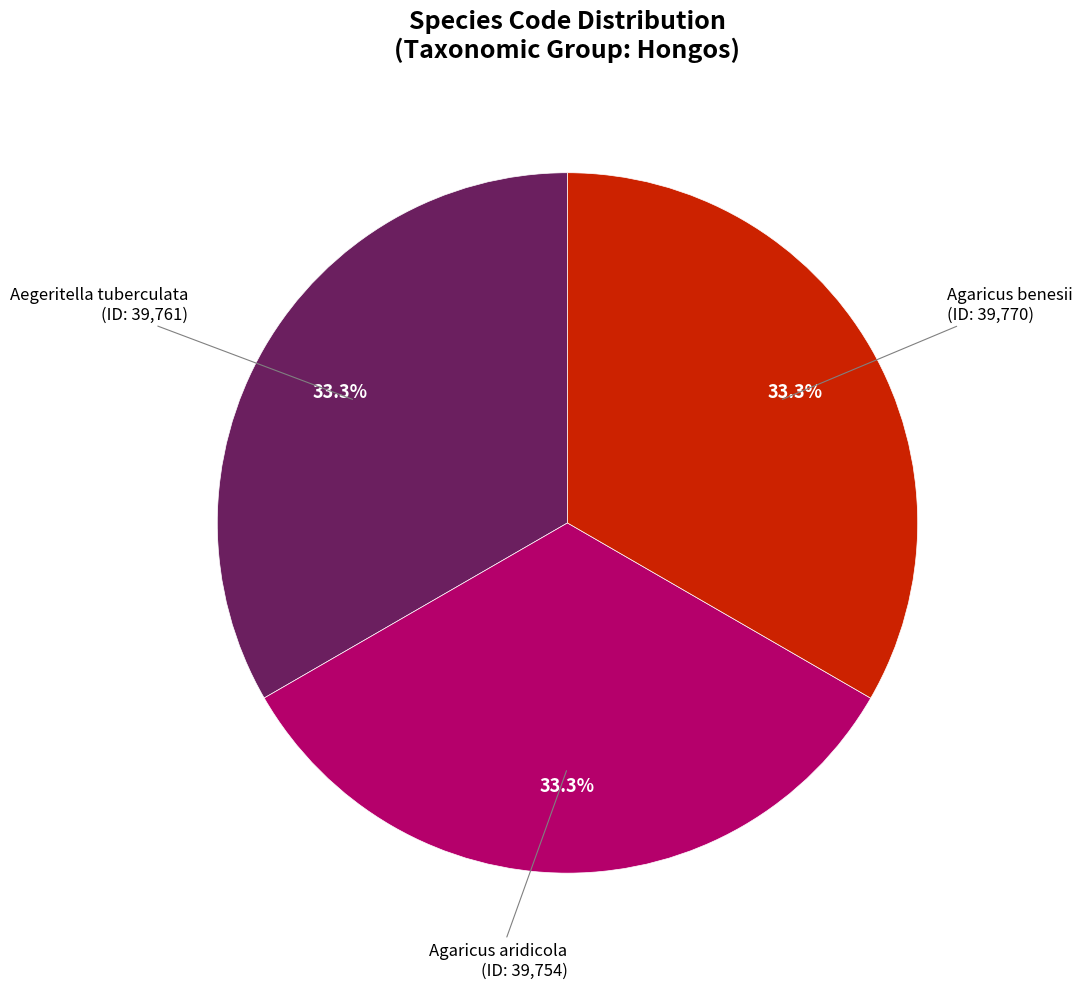

What is the ratio of the value at Aegeritella tuberculata to the value at Agaricus aridicola?

1.0